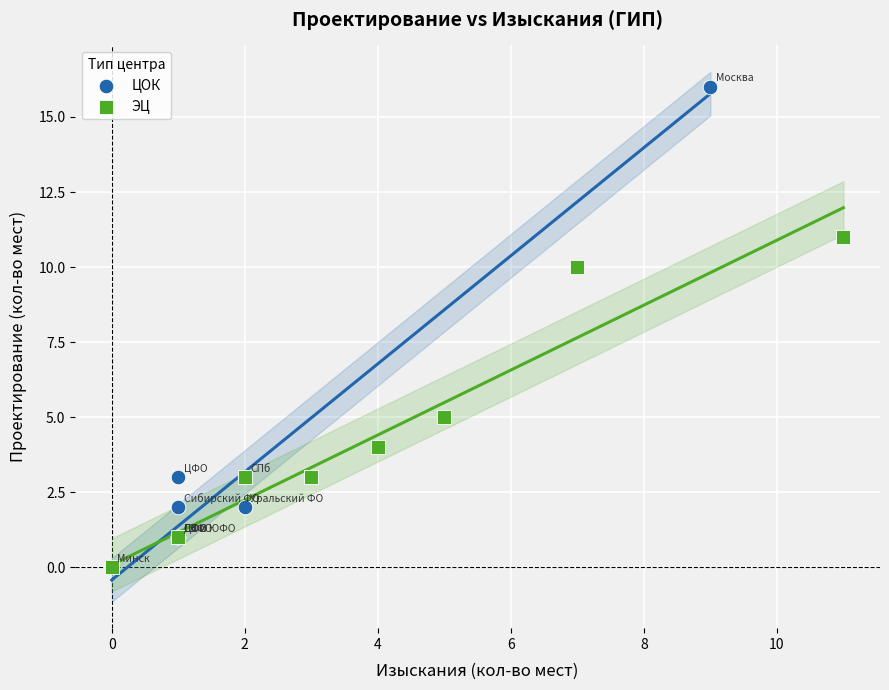

Which series contains the highest Y value?

ЦОК